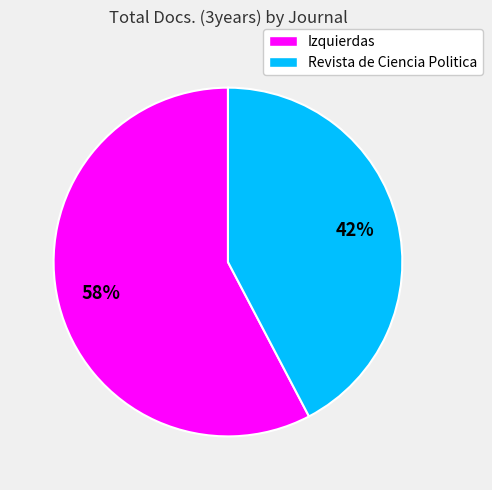

To the nearest percent, what is the combined percentage of Revista de Ciencia Politica and Izquierdas?

100%